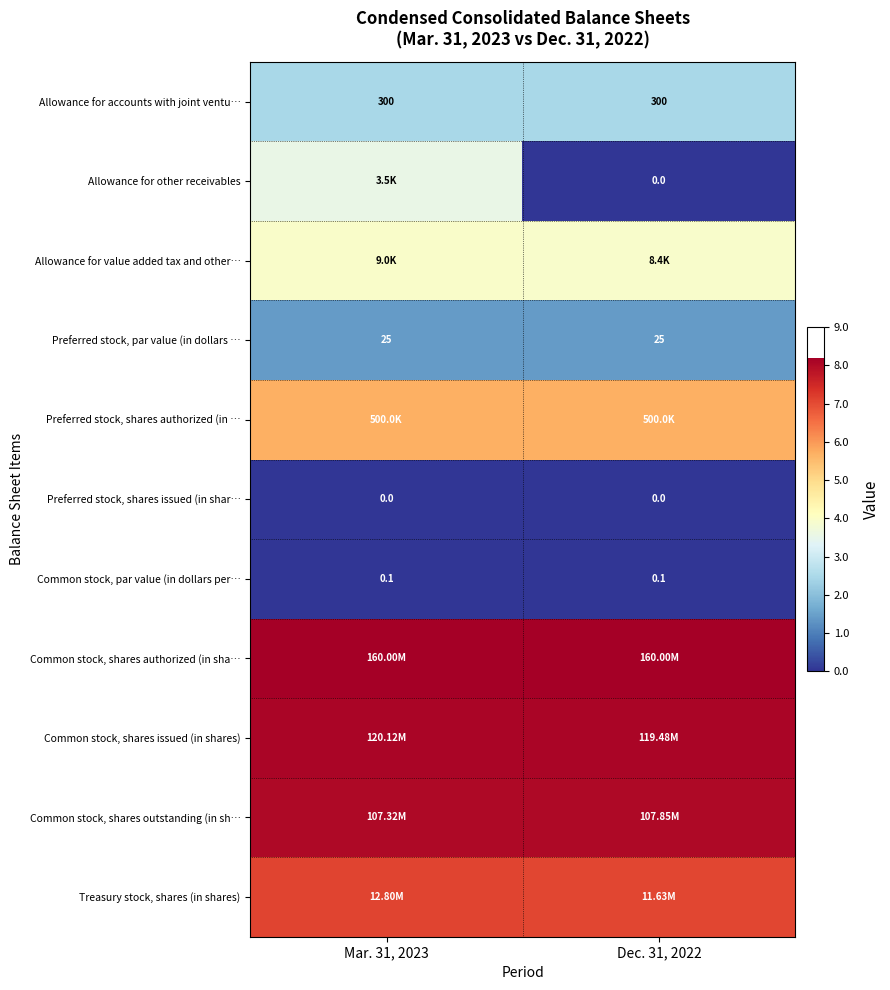

What is the maximum value shown in the chart?

8.2